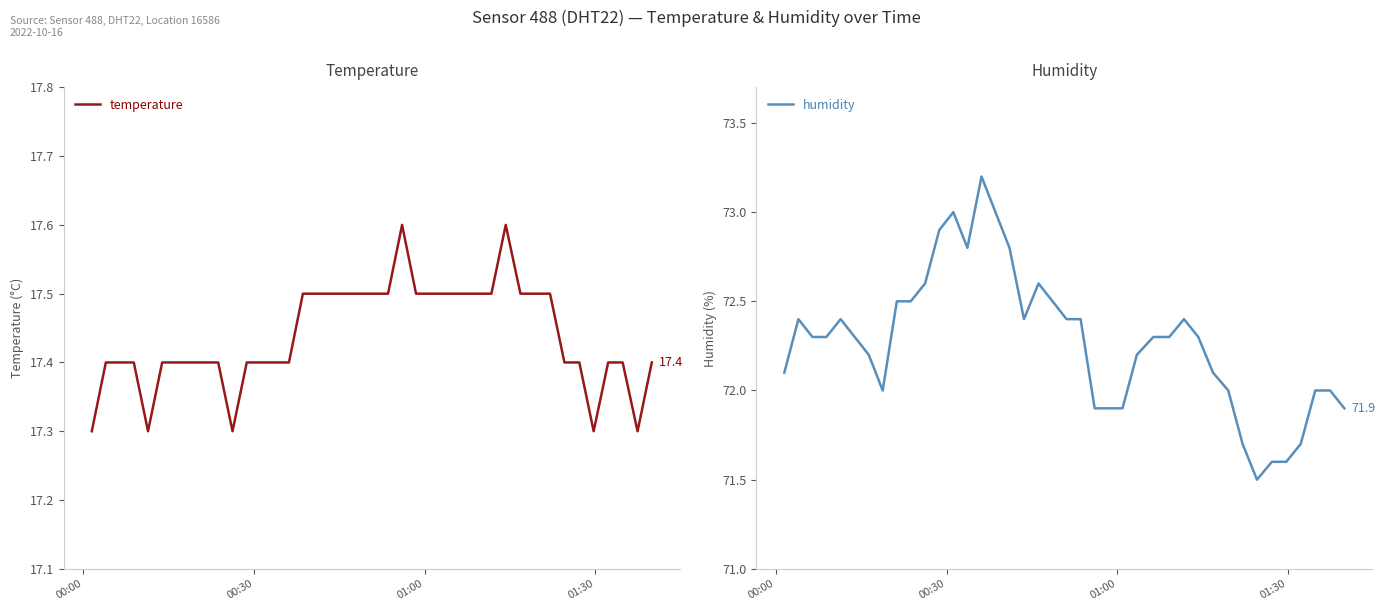

Rank the series by their average value, from lowest to highest.

temperature, humidity